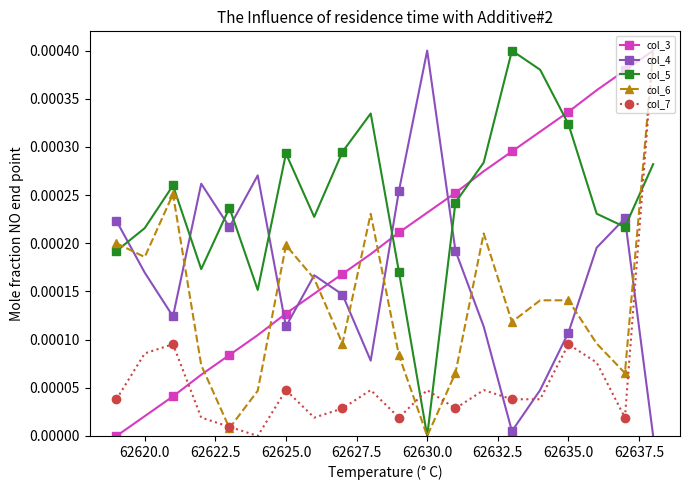

After their last crossing, which series has the higher values: col_7 or col_4?

col_7